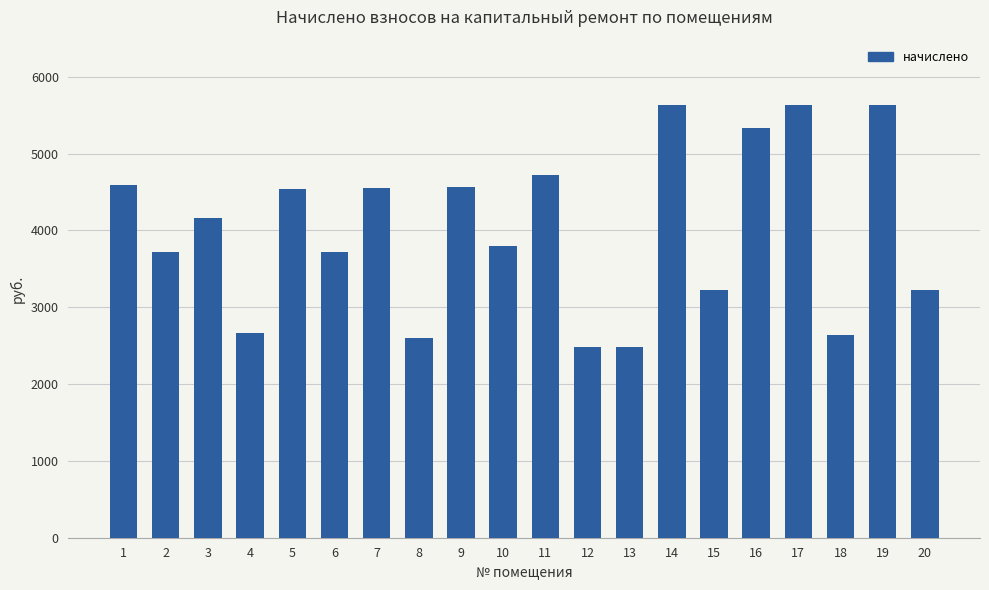

The value at 8 is 869.7. True or false?

False